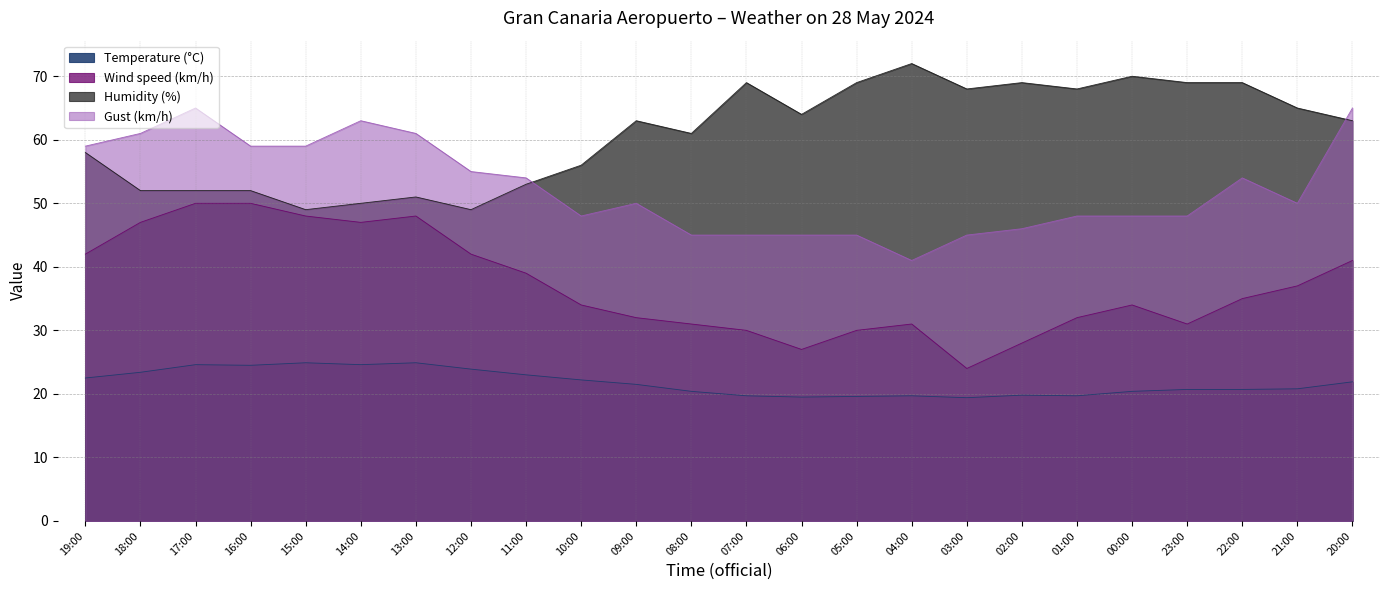

True or false: Humidity (%) and Temperature (°C) intersect in this chart.

False